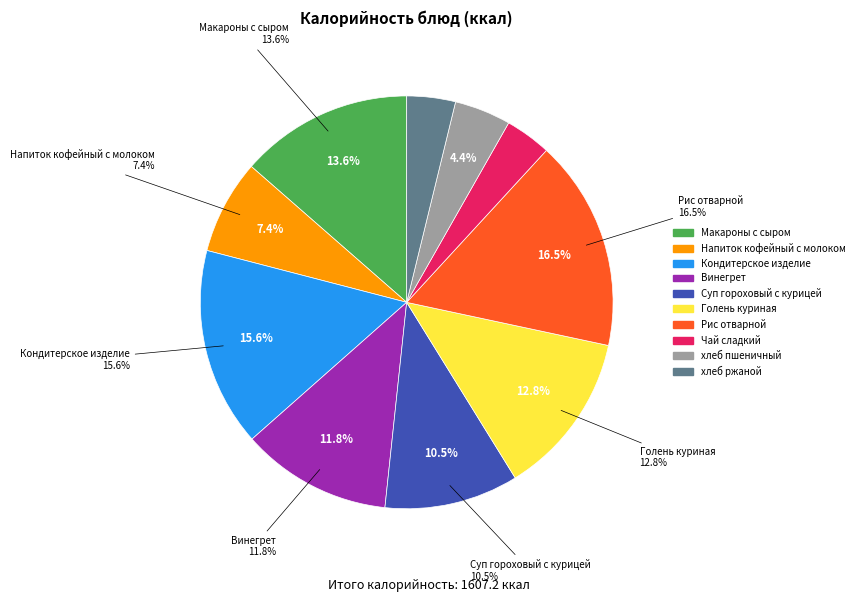

What percentage is the Кондитерское изделие slice, to the nearest percent?

16%